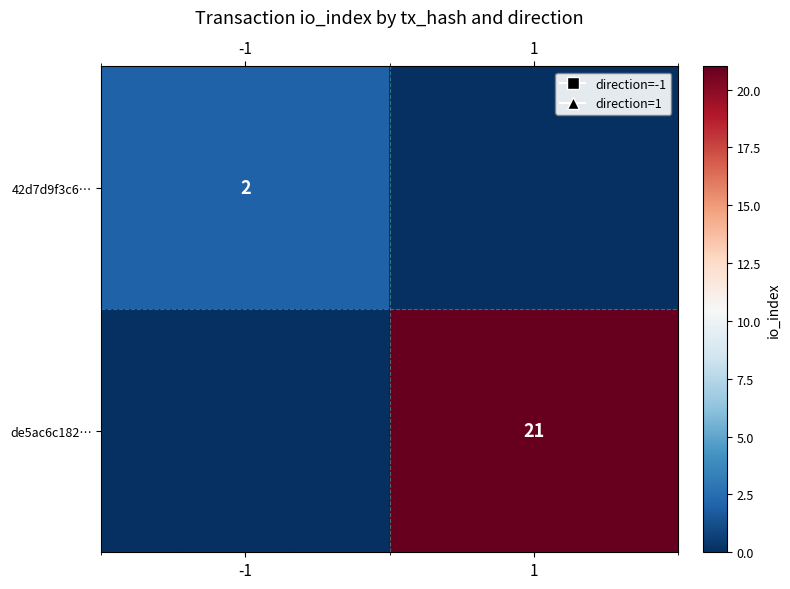

The value of de5ac6c182… at 1 is 10. True or false?

False